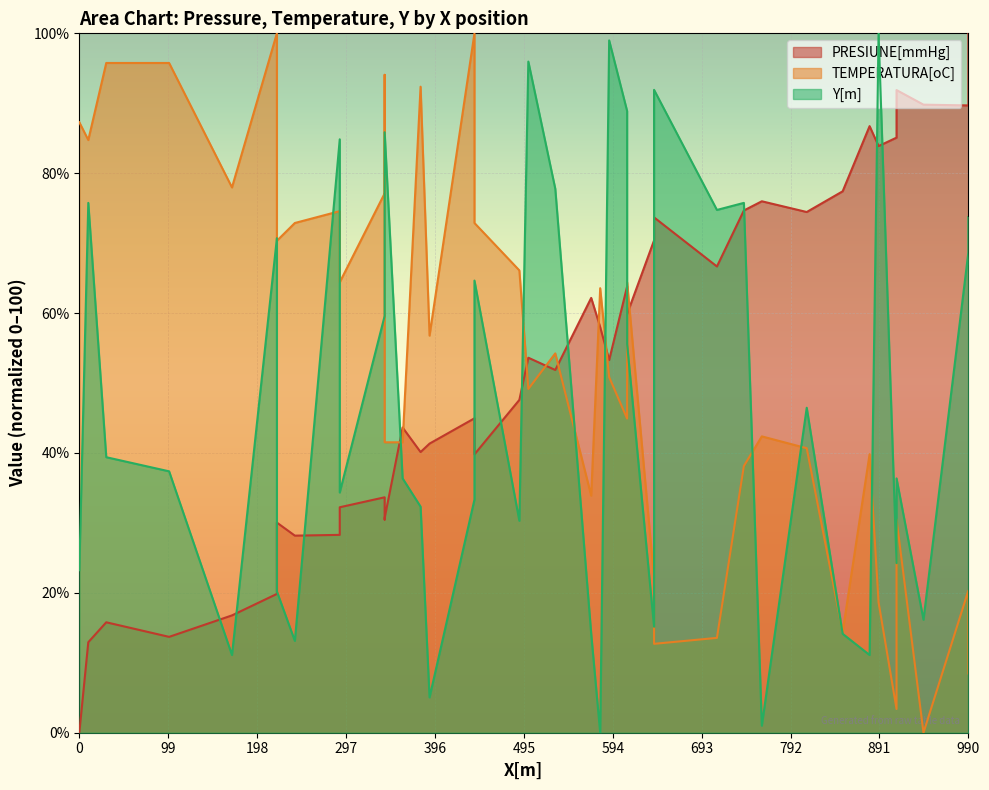

What is the difference between the Y[m] values at P20 and P38?

20.2